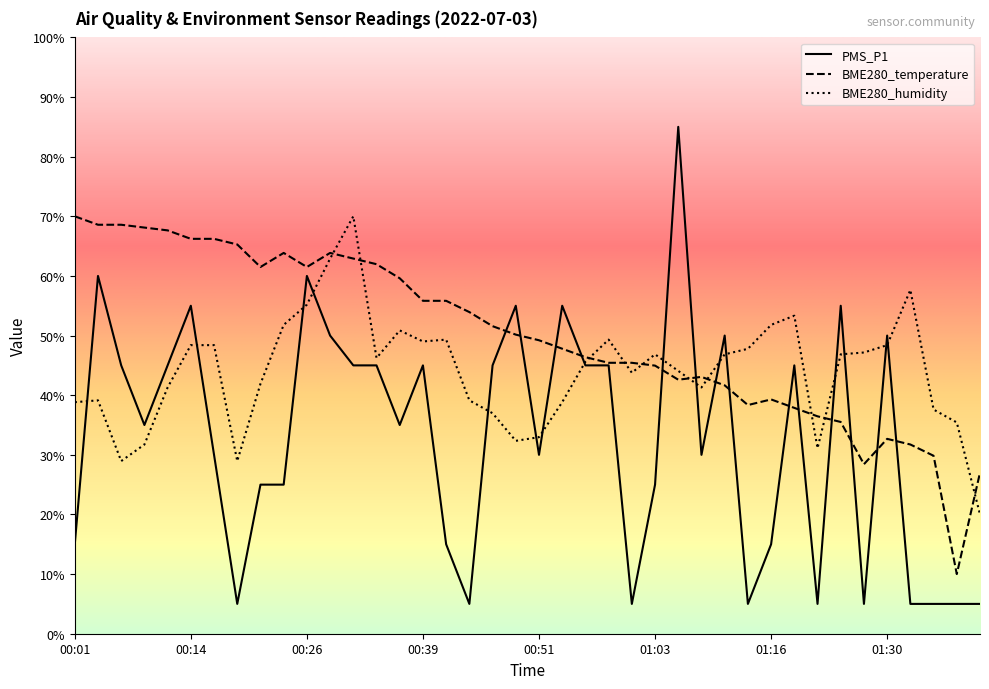

Is it true that PMS_P1 equals 138.9 at 01:06?

False